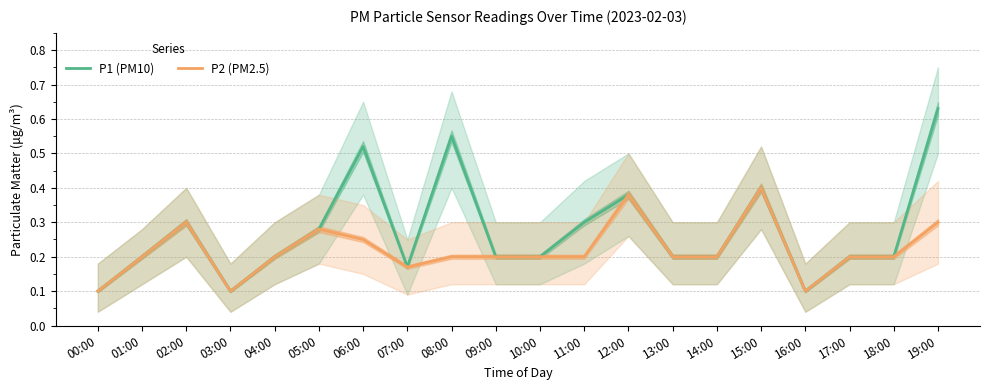

True or false: P2 (PM2.5) and P1 (PM10) intersect in this chart.

False